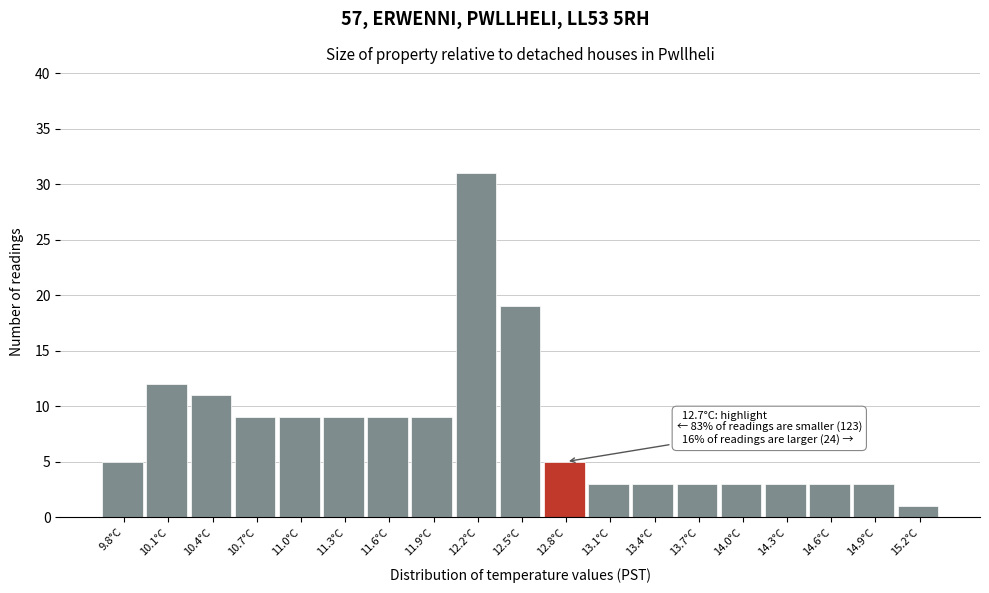

Over which range of the x-axis is the bar tallest?

12.0 to 12.3